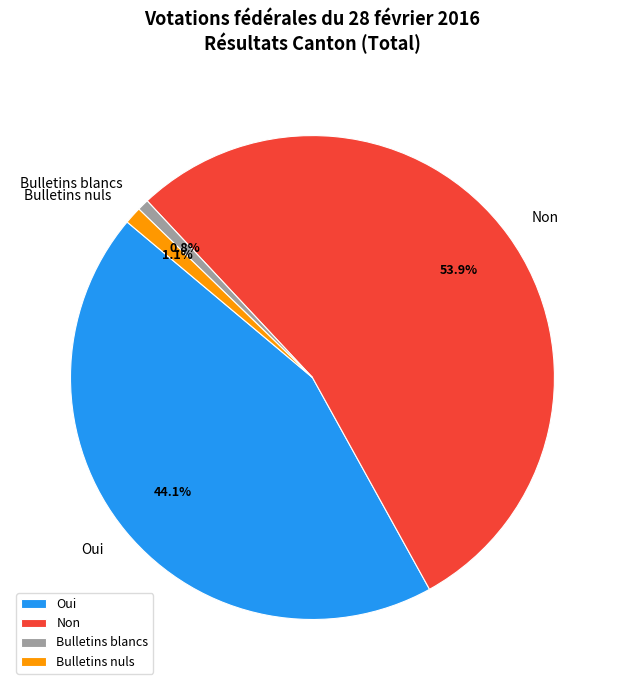

True or false: Non accounts for 54% of the total.

True